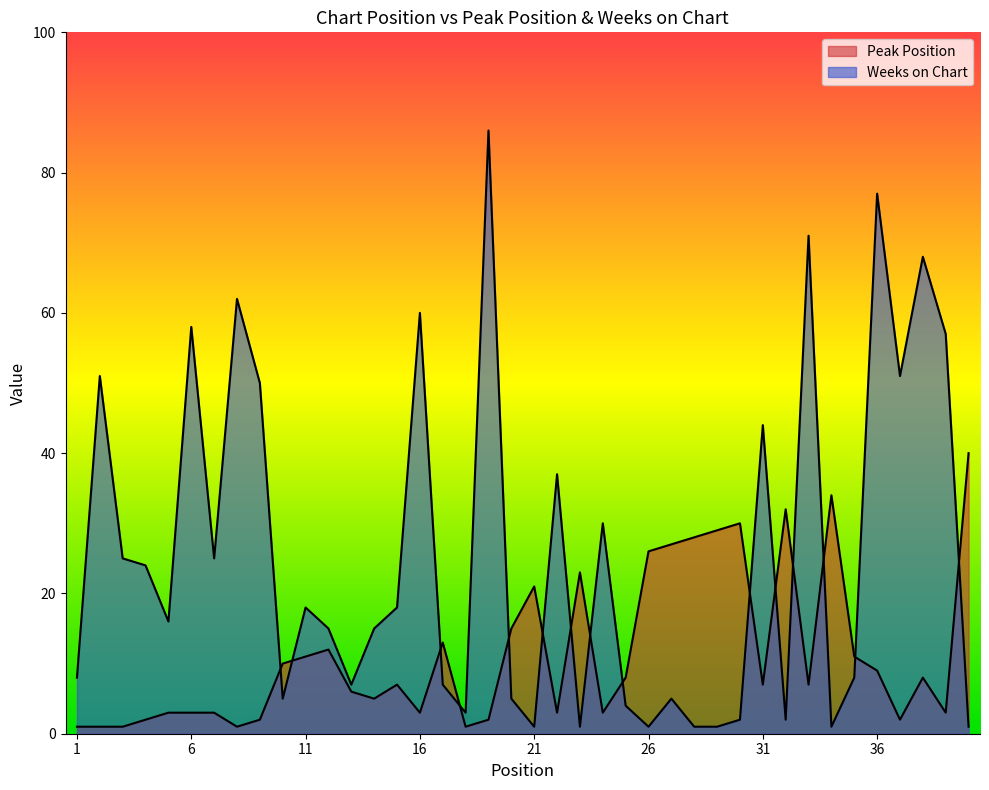

What is the value of the Weeks on Chart point at the 22nd from the left?

37